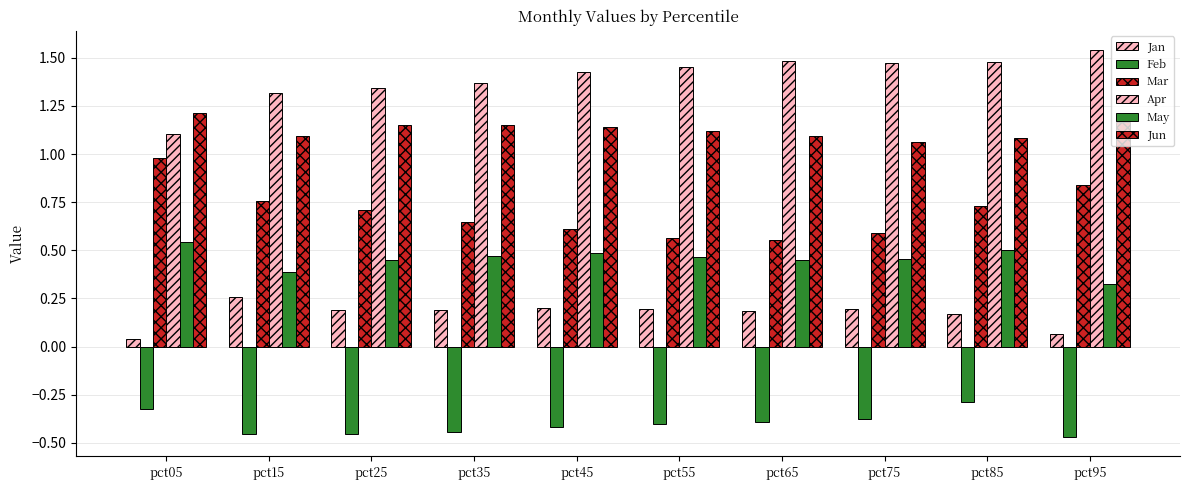

At which label does Mar reach its peak?

pct05